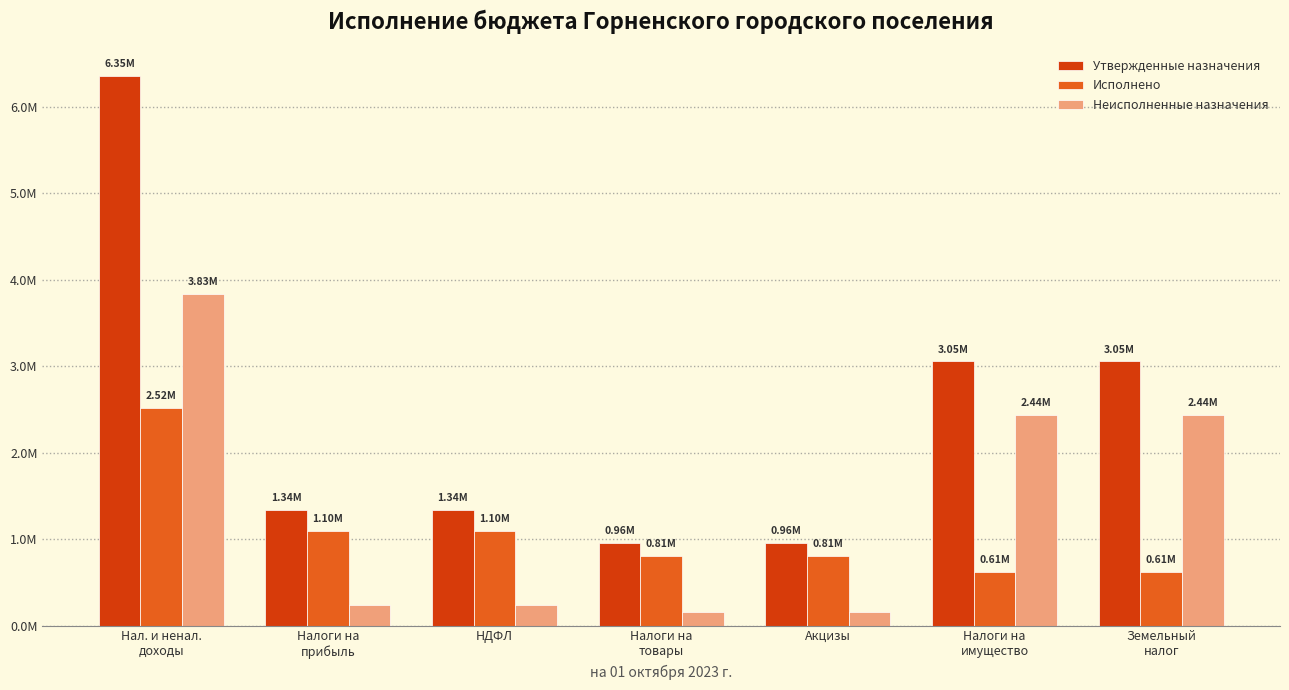

Which has a higher value, Акцизы or Налоги на
товары?

Акцизы